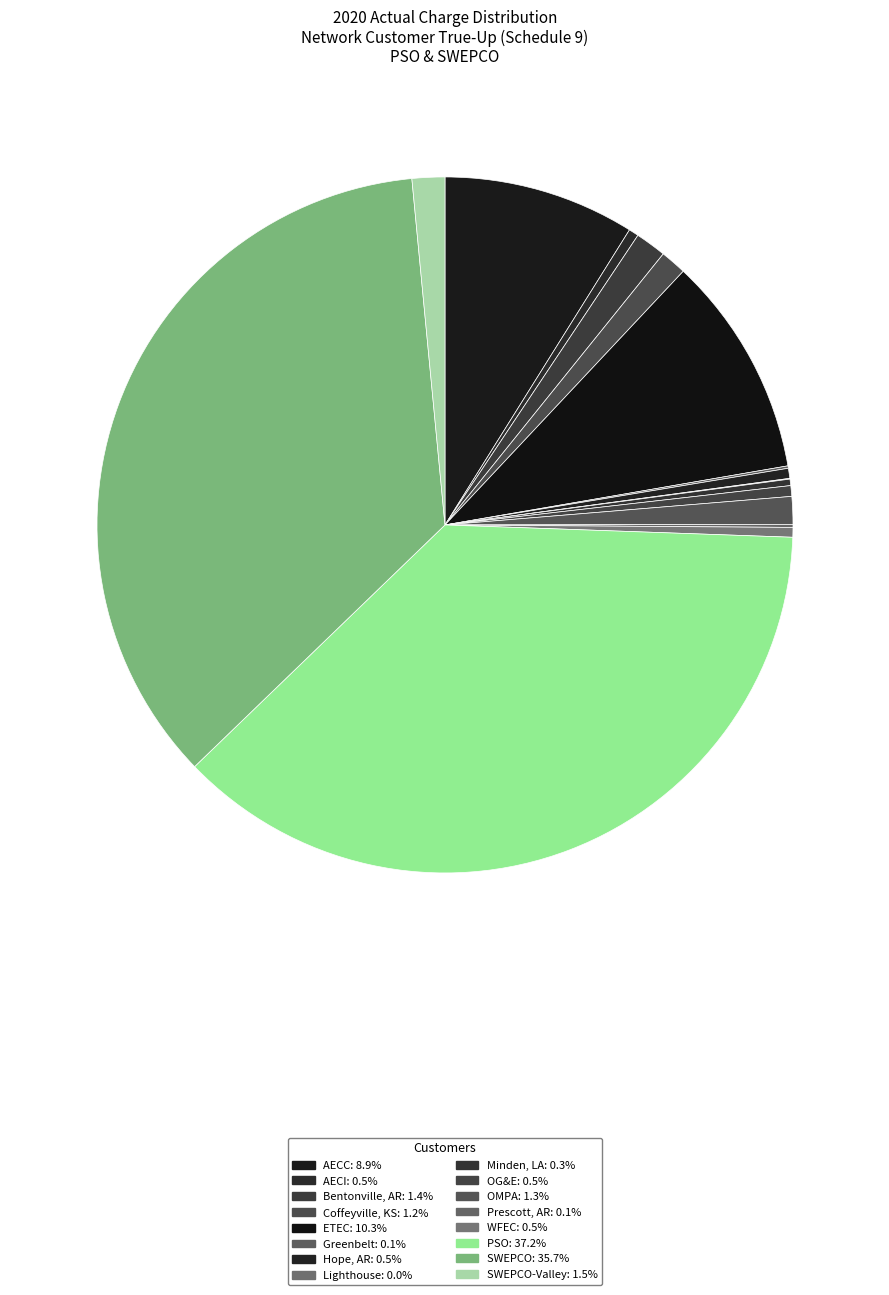

What is the smallest slice in the pie chart?

Lighthouse